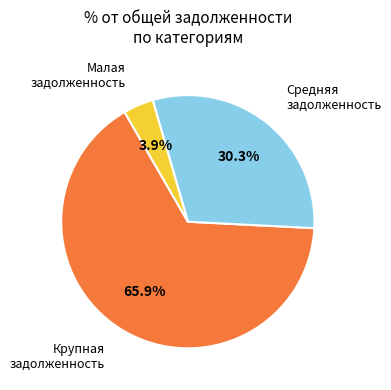

To the nearest percent, what is the average slice percentage?

33%